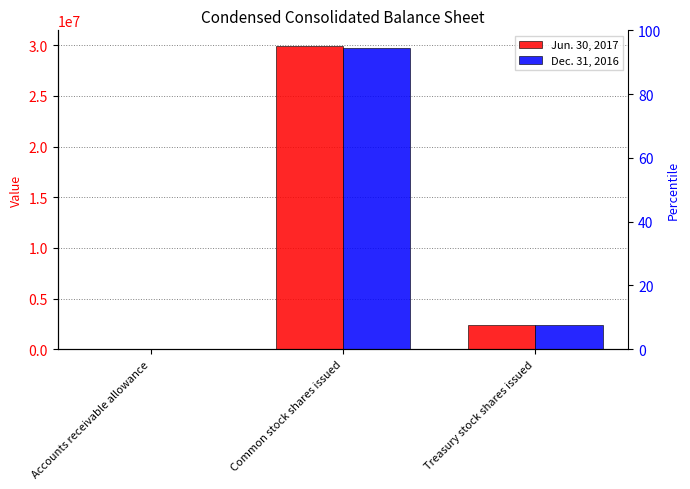

What position from the right is Accounts receivable allowance?

3